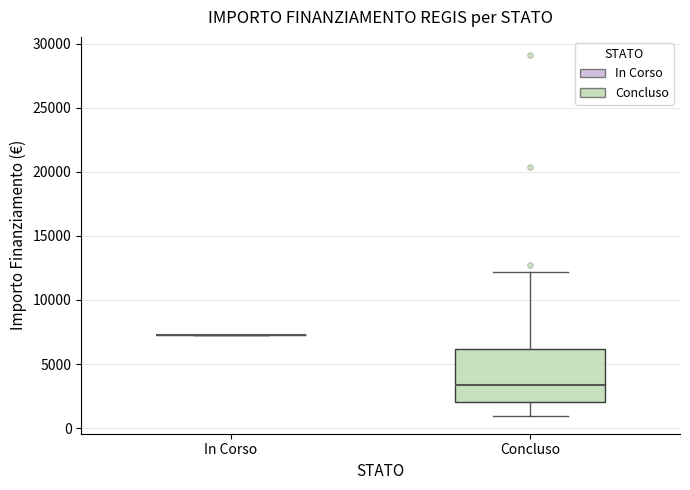

Where is the upper edge of the box for Concluso on the y-axis? The values are not printed on the chart, so give them approximately, as read against the axis.

6000